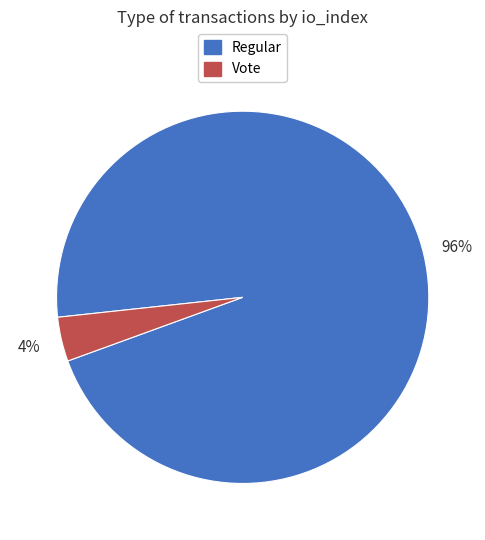

Is there any slice that represents more than half of the pie?

Yes